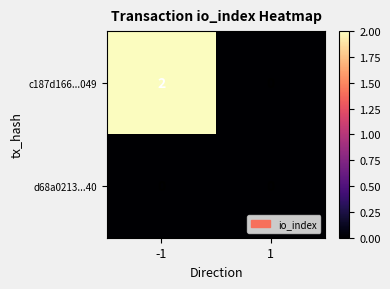

Between -1 and 1, which series saw the biggest shift?

c187d166...049